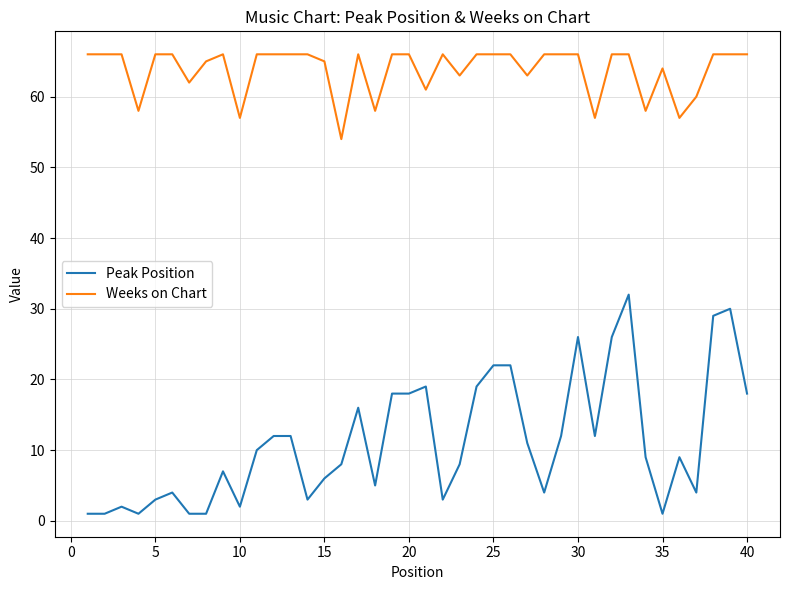

What is the difference between the second highest and second lowest values in the Weeks on Chart series?

9